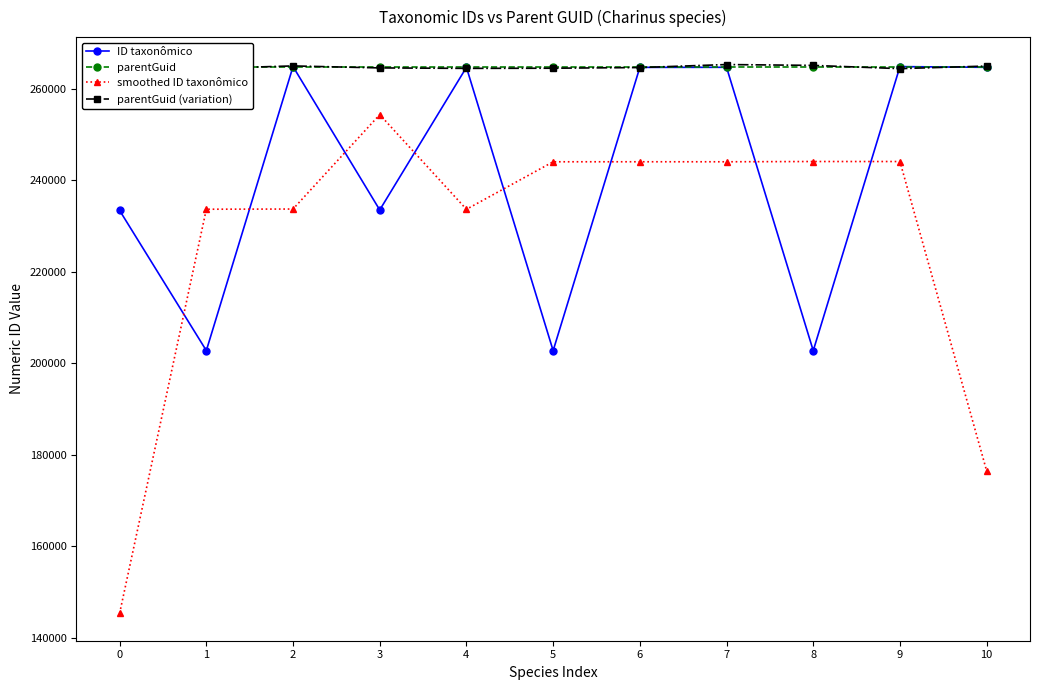

True or false: smoothed ID taxonômico has a value of 244114.7 at 8.

True